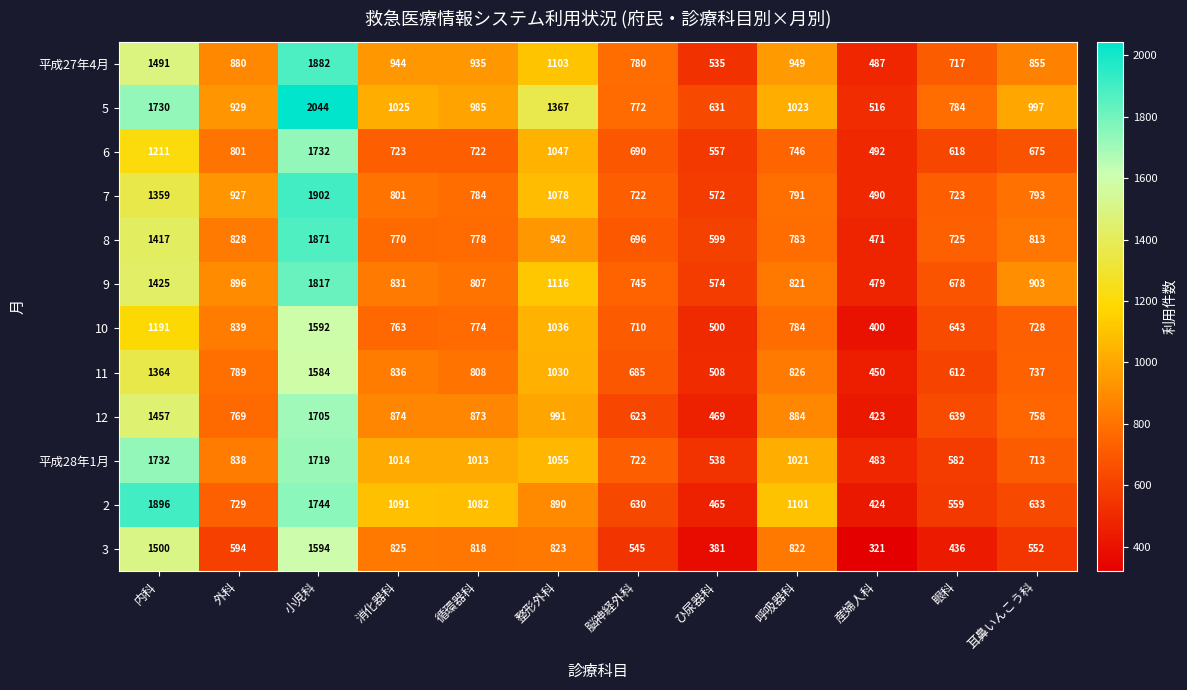

At how many categories does at least one series exceed 742?

10